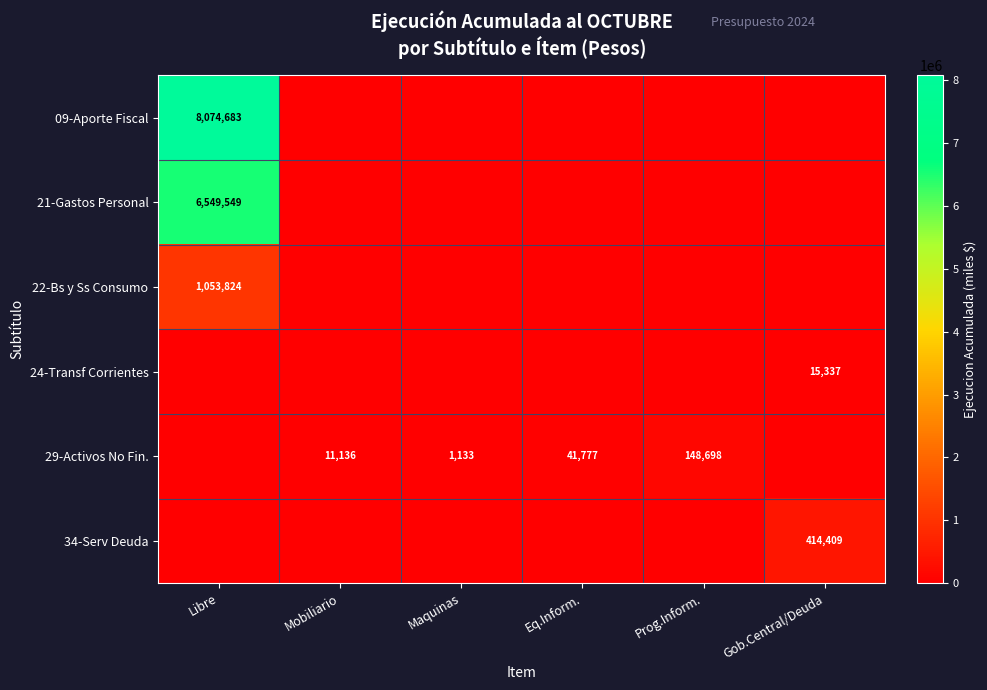

What is the highest value of the 22-Bs y Ss Consumo series?

1053824